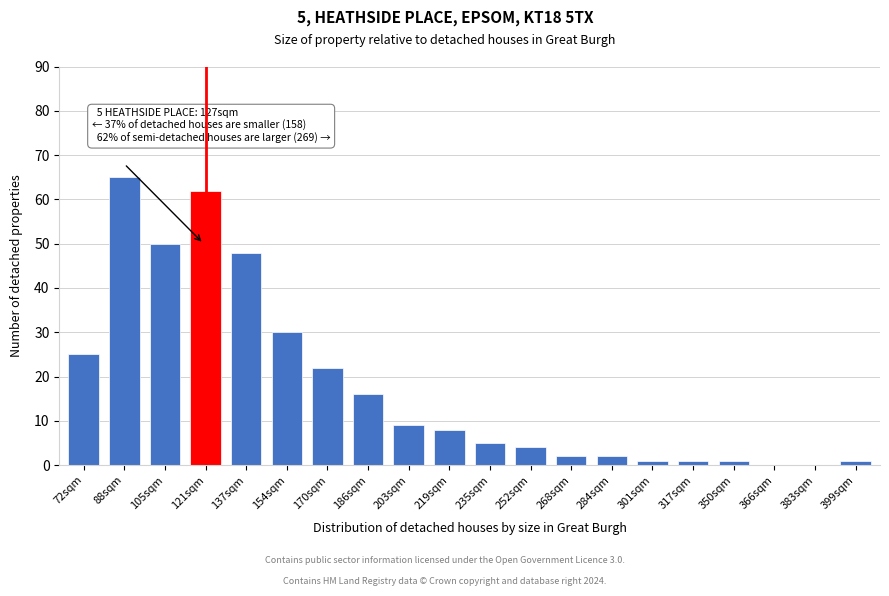

Reading left to right, list all the values displayed in this chart.

72sqm=25	88sqm=65	105sqm=50	121sqm=62	137sqm=48	154sqm=30	170sqm=22	186sqm=16	203sqm=9	219sqm=8	235sqm=5	252sqm=4	268sqm=2	284sqm=2	301sqm=1	317sqm=1	350sqm=1	366sqm=0	383sqm=0	399sqm=1